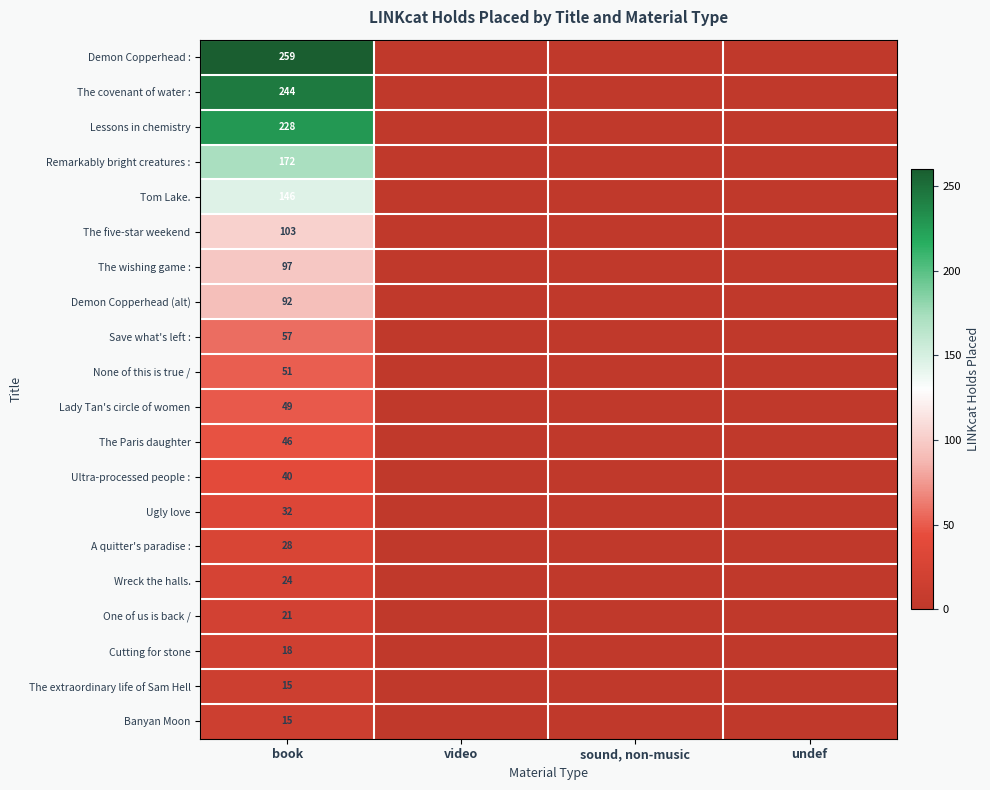

What is the spread (max minus min) of values at book?

244